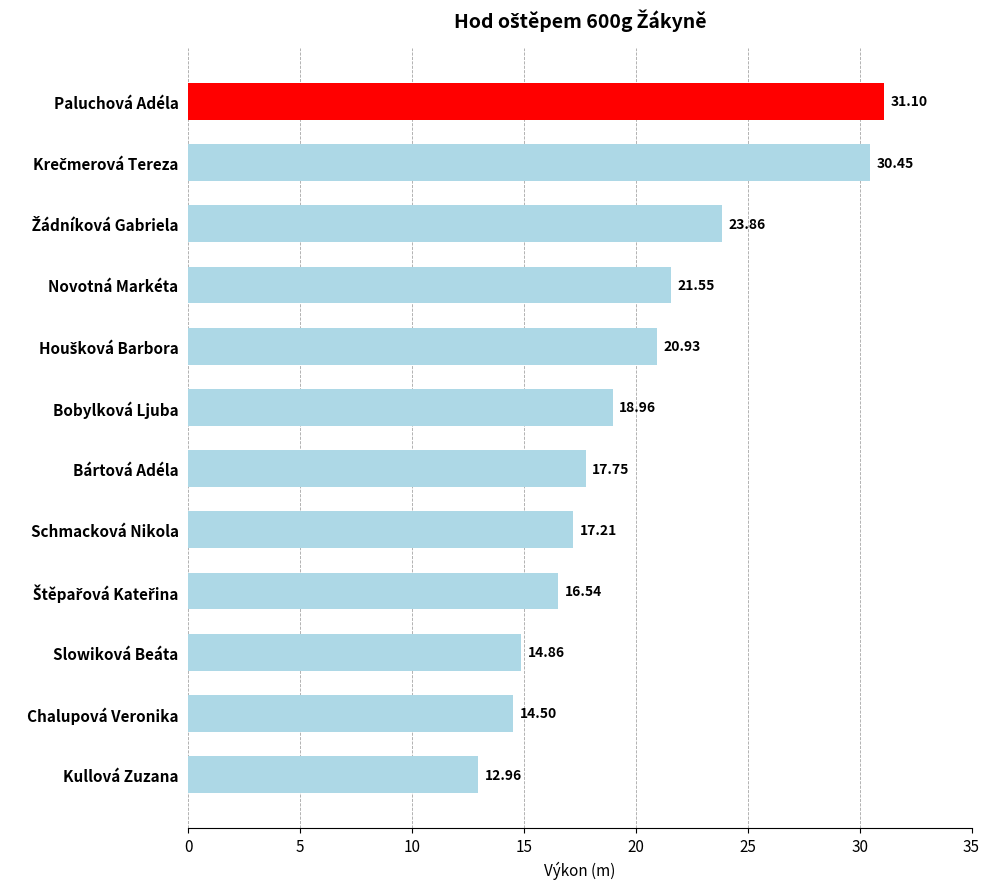

What is the difference between the maximum and minimum values?

18.1